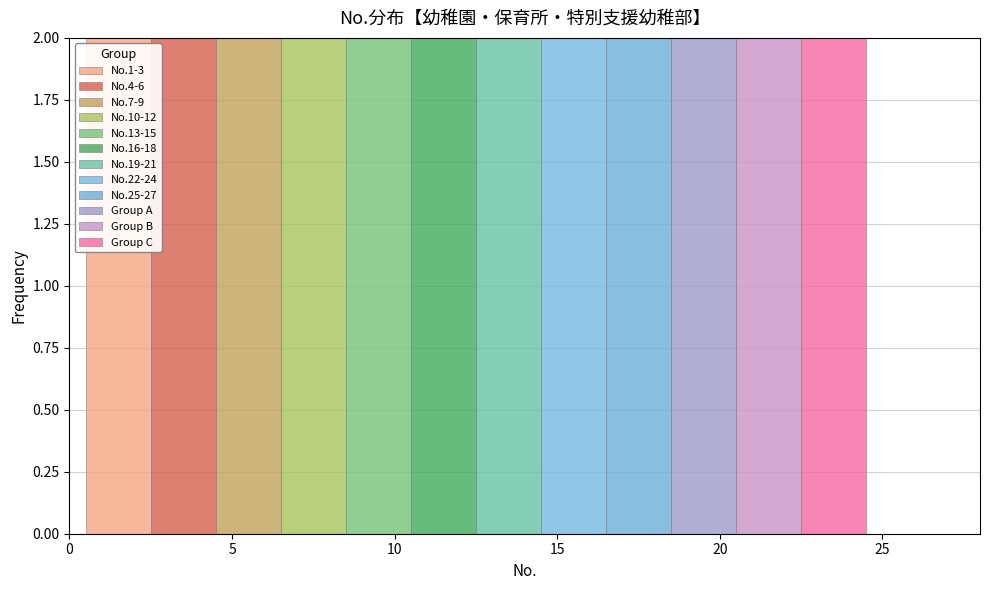

Reading left to right, list every stacked bar in this chart as the range it spans on the x-axis followed by its total height. The values are not printed on the chart, so give them approximately, as read against the axis.

0.5 to 2.5: 2
2.5 to 4.5: 2
4.5 to 6.5: 2
6.5 to 8.5: 2
8.5 to 10.5: 2
10.5 to 12.5: 2
12.5 to 14.5: 2
14.5 to 16.5: 2
16.5 to 18.5: 2
18.5 to 20.5: 2
20.5 to 22.5: 2
22.5 to 24.5: 2
24.5 to 26.5: 0